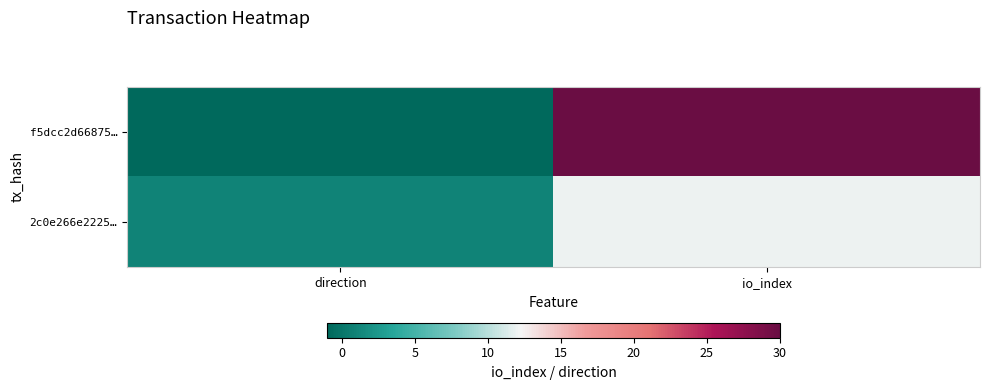

Reading left to right, transcribe all the data shown in this chart.

f5dcc2d66875…: direction=-1	io_index=30
2c0e266e2225…: direction=1	io_index=12